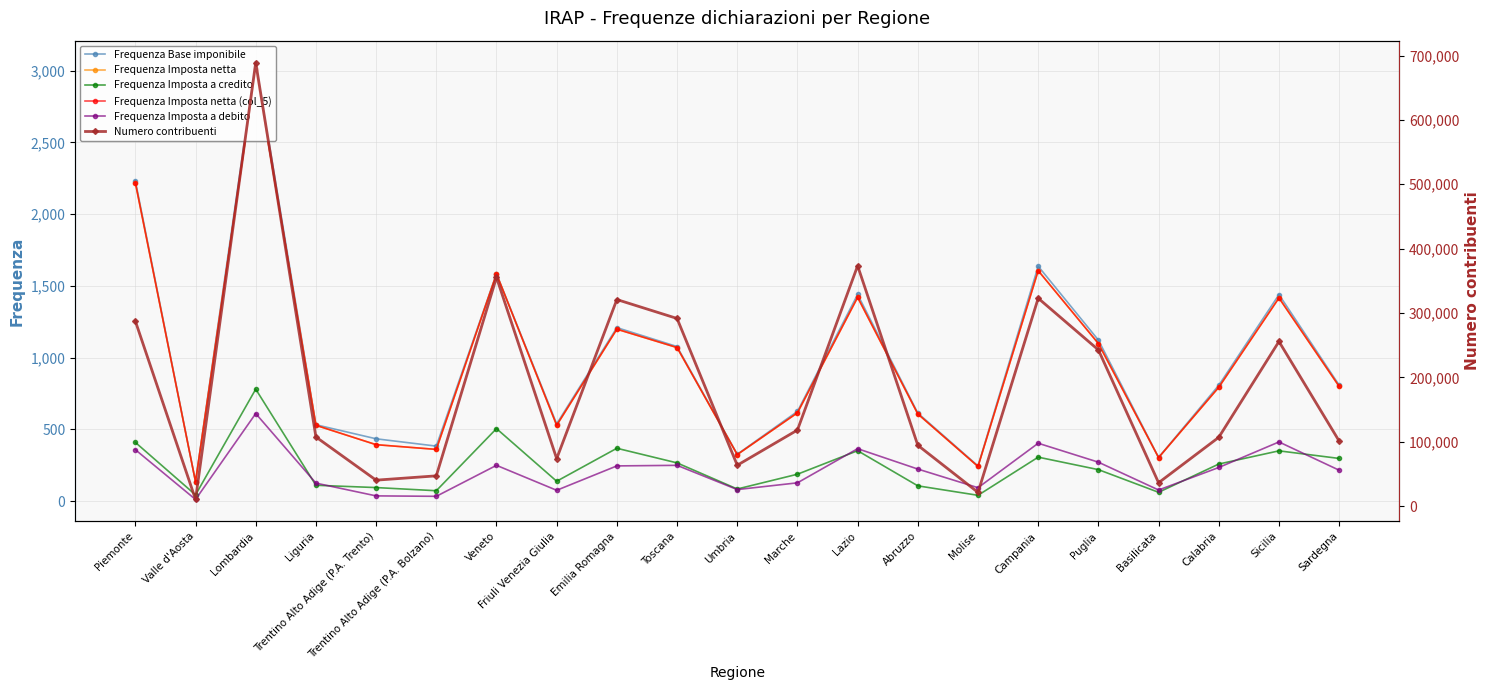

Where is the first local minimum for Frequenza Imposta netta (col_5)?

Valle d'Aosta